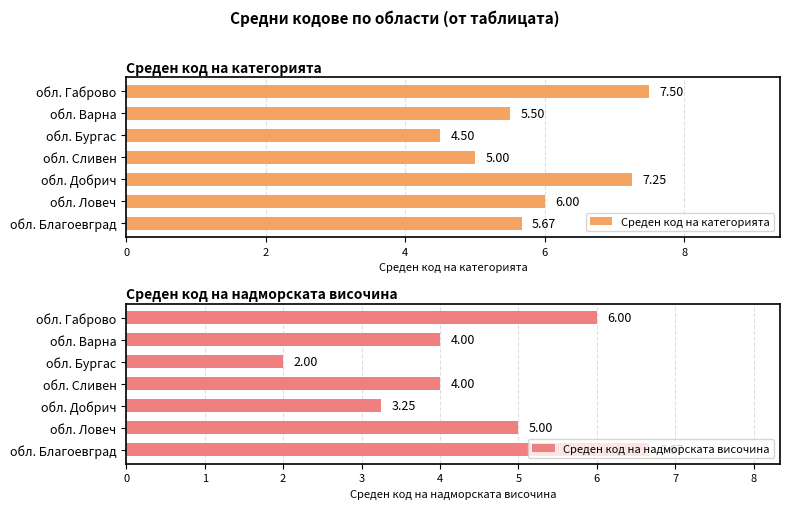

How many bars are there in each group?

2